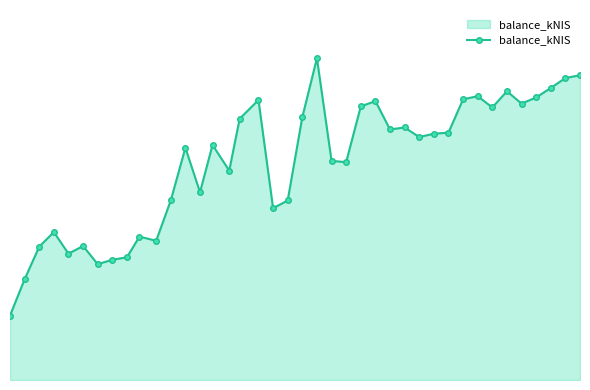

Is this an area chart (filled region under the line)?

Yes